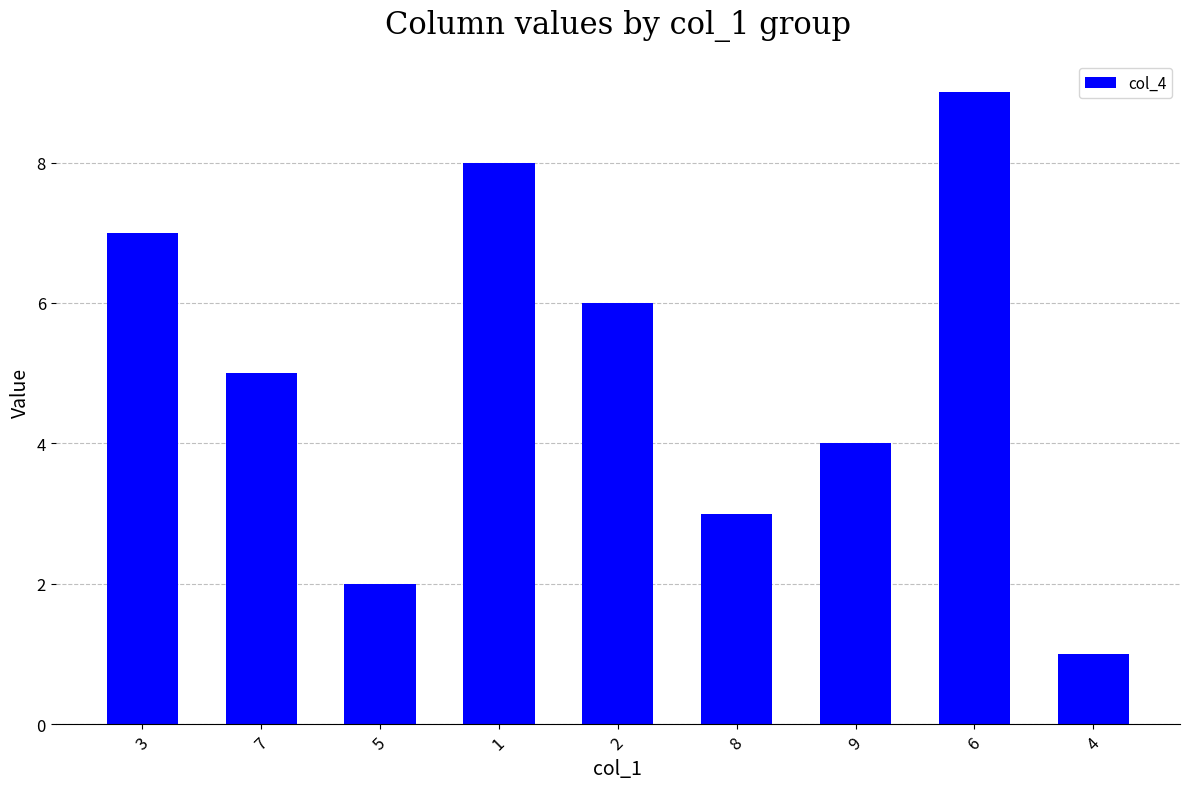

Read the value at 3.

7